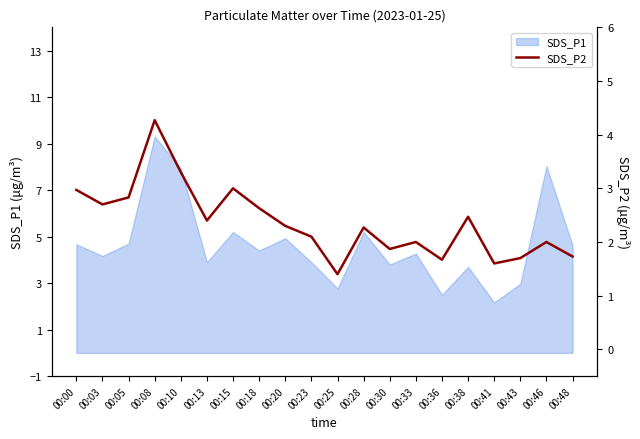

At which label is the value closest to 2?

00:33